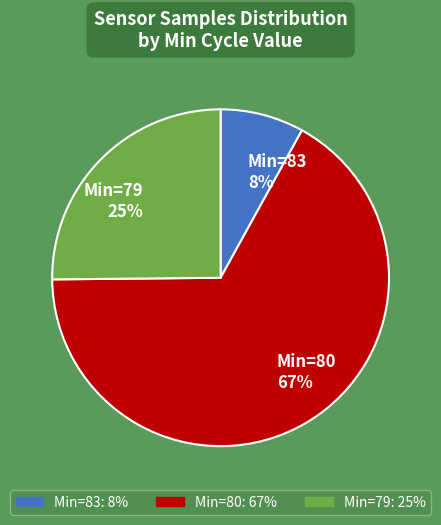

To the nearest percent, what portion does Min=83 8% represent?

8%